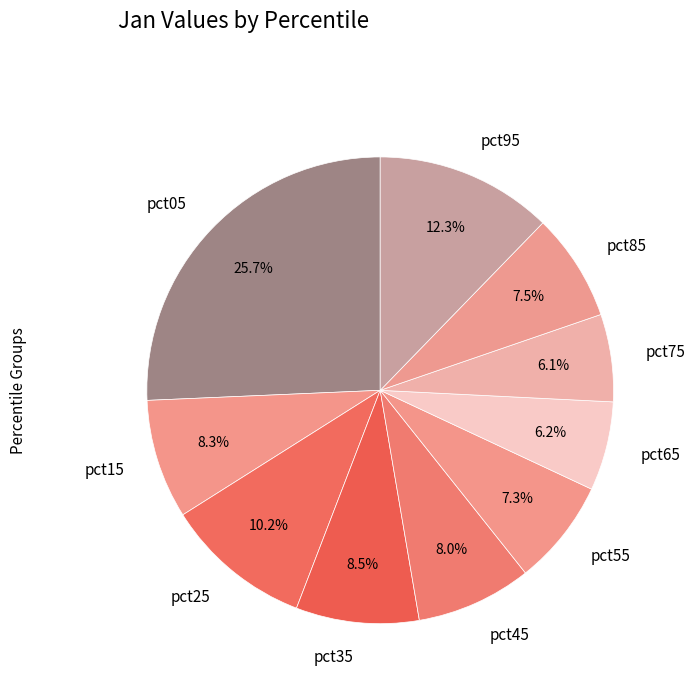

To the nearest percent, what portion does pct25 represent?

10%